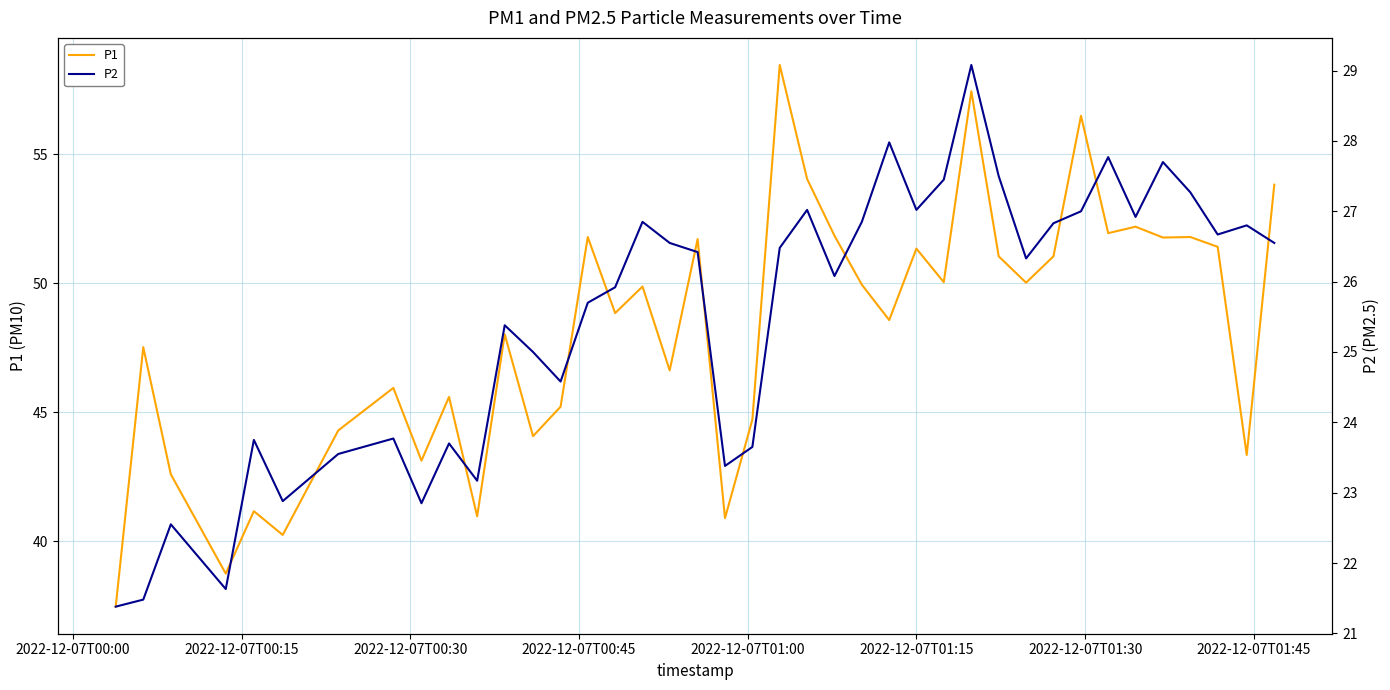

What is the difference between the second highest and second lowest values in the P1 series?

18.7